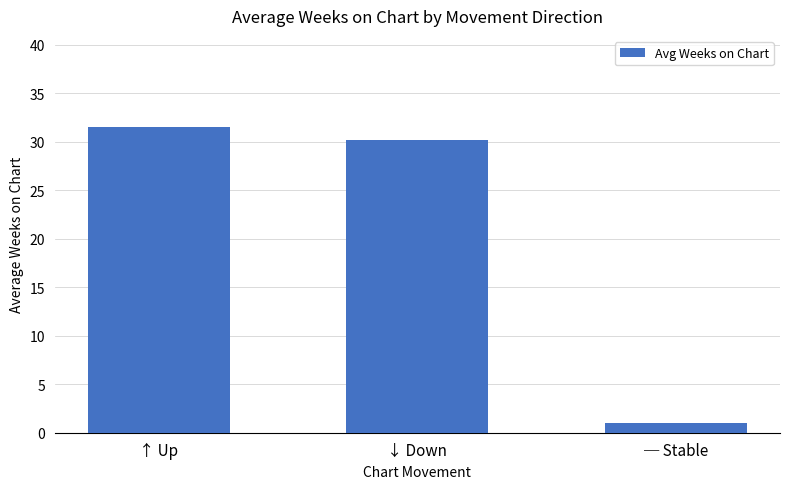

Are the bars horizontal?

No